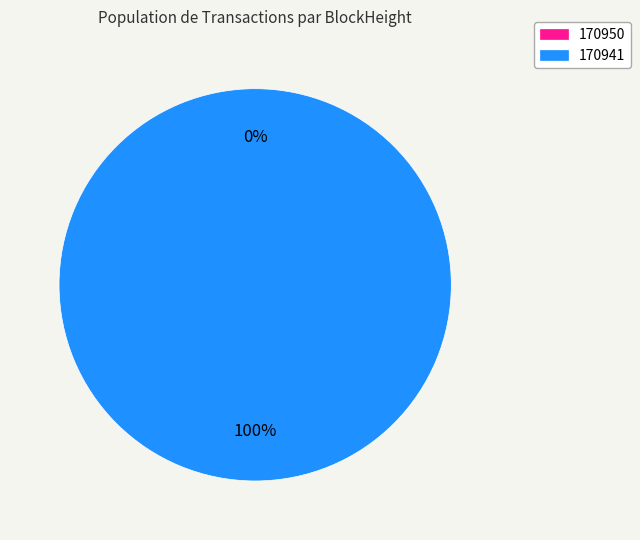

Count the number of slices in the pie.

2